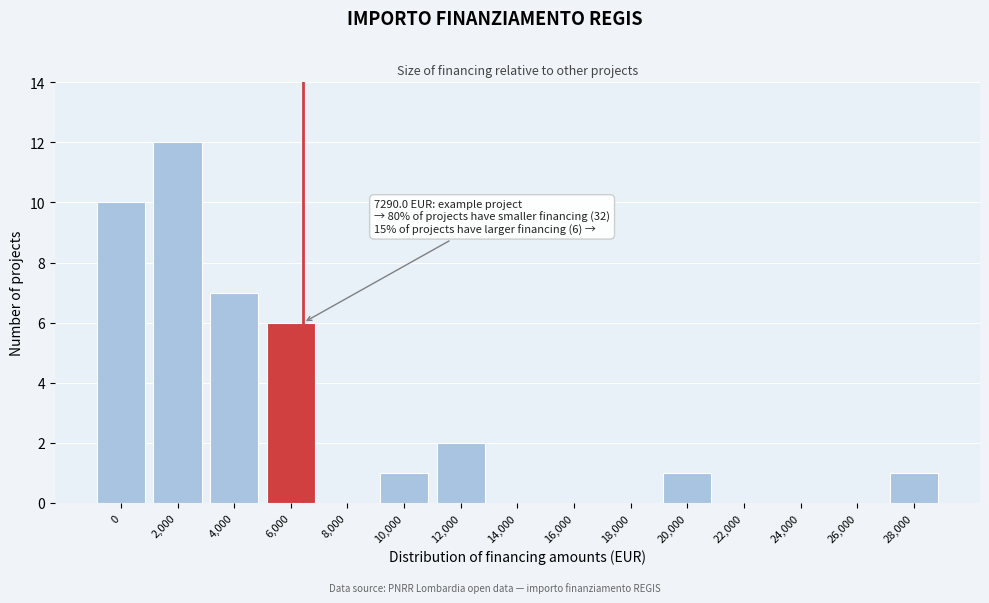

Reading right to left, list all the values displayed in this chart.

28,000=1	26,000=0	24,000=0	22,000=0	20,000=1	18,000=0	16,000=0	14,000=0	12,000=2	10,000=1	8,000=0	6,000=6	4,000=7	2,000=12	0=10